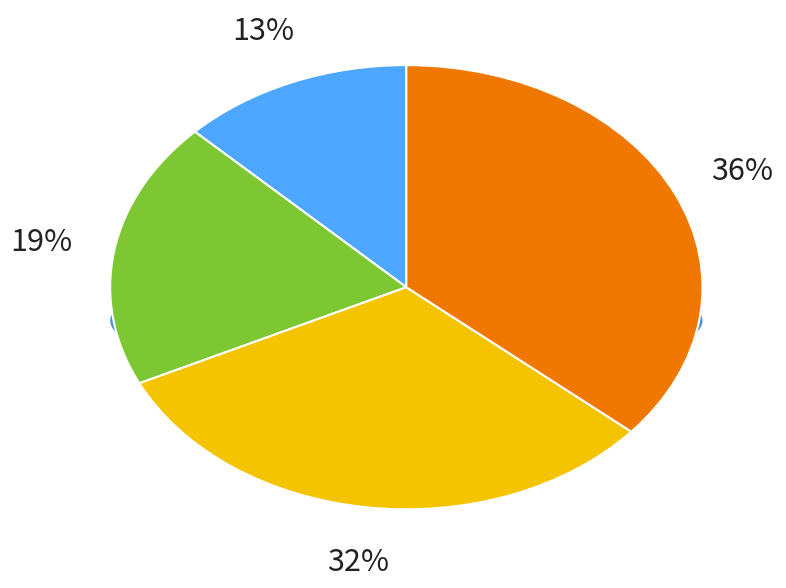

Does any single category account for the majority?

No